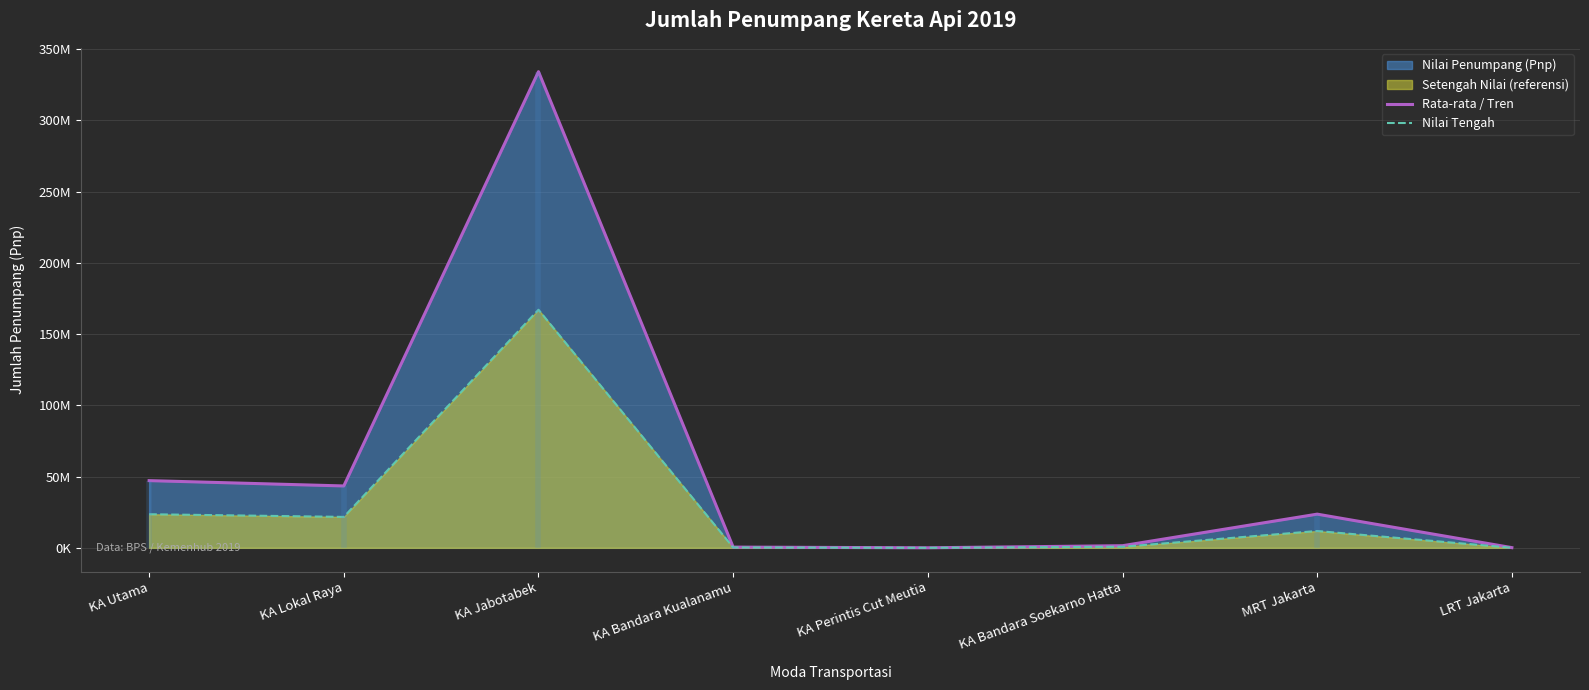

True or false: Nilai Tengah and Rata-rata / Tren cross at least once.

False